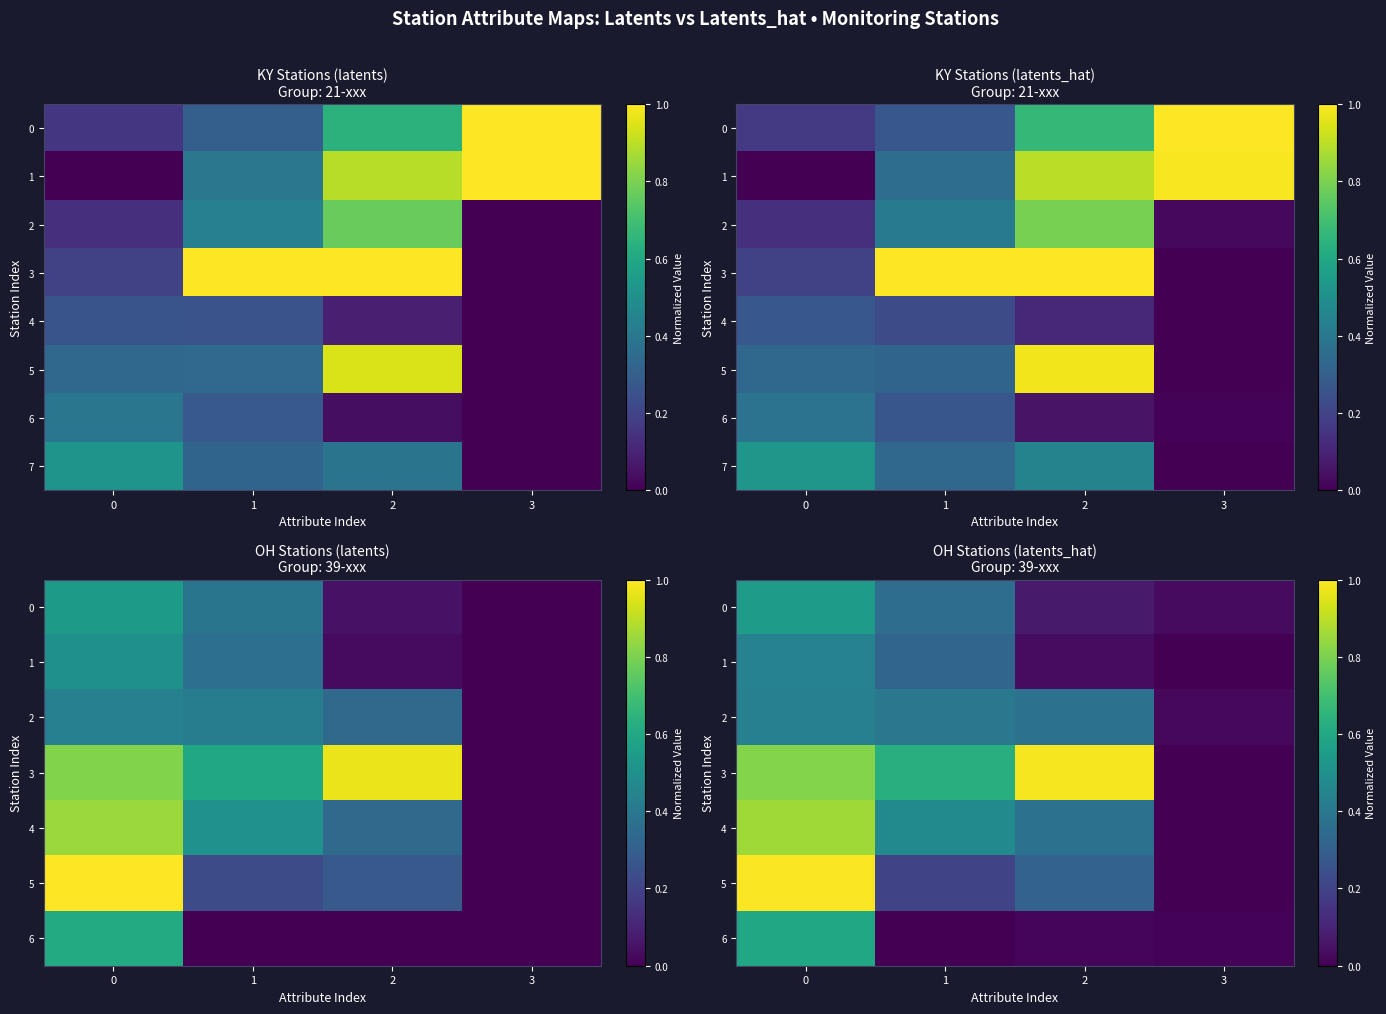

Which series changed the most between 2 and 3?

row_3